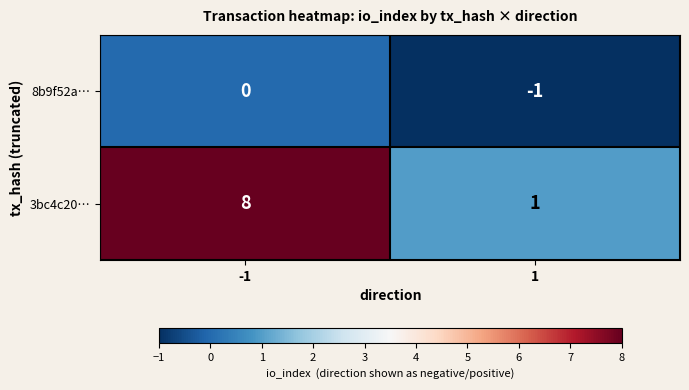

Which series has the largest total across all categories?

3bc4c20…